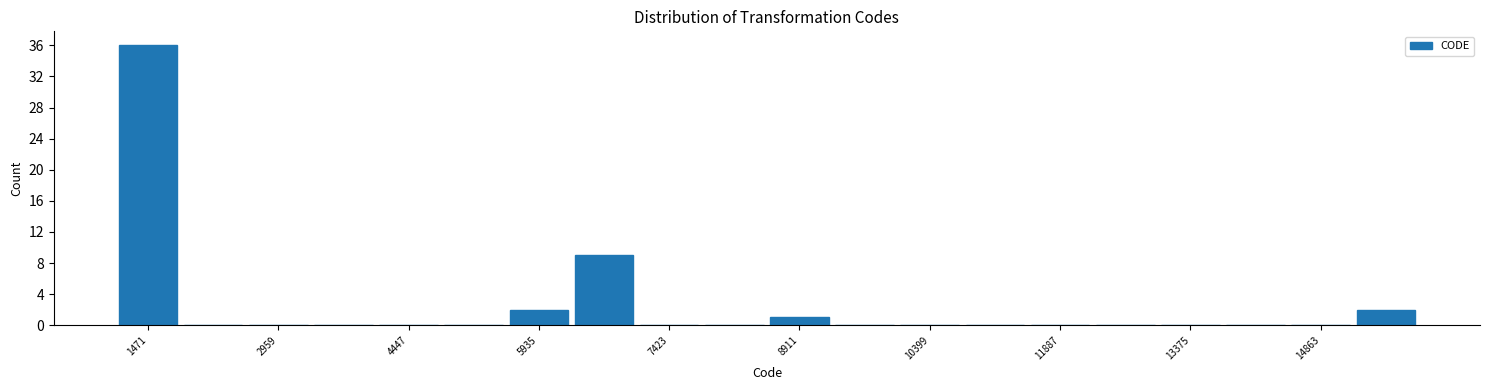

Around what value on the x-axis is the tallest bar? Give the approximate position of its centre, as read against the axis.

1400